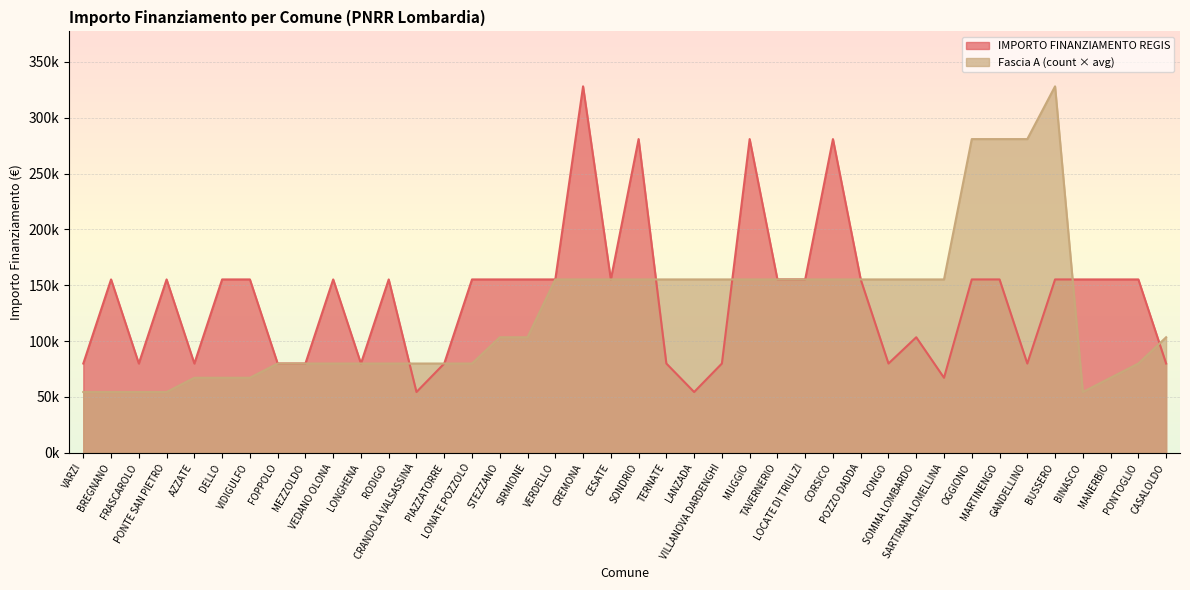

Which series has the largest total across all categories?

IMPORTO FINANZIAMENTO REGIS